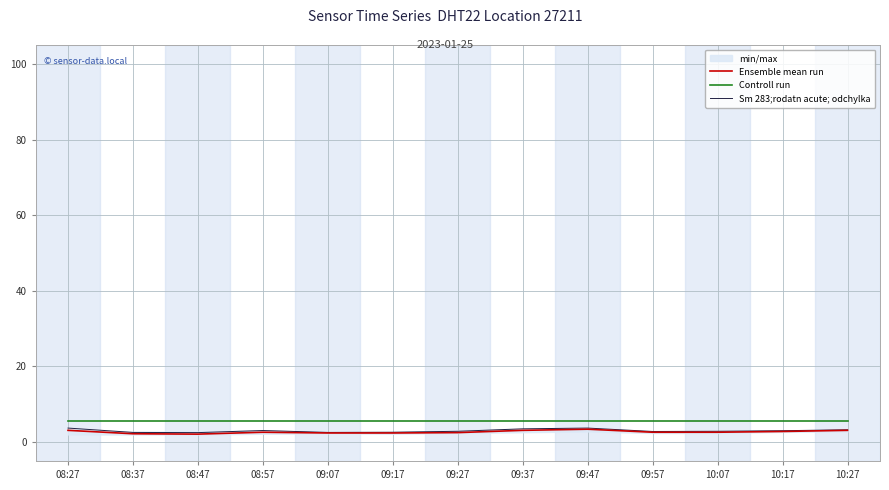

Which series has the largest total across all categories?

Controll run